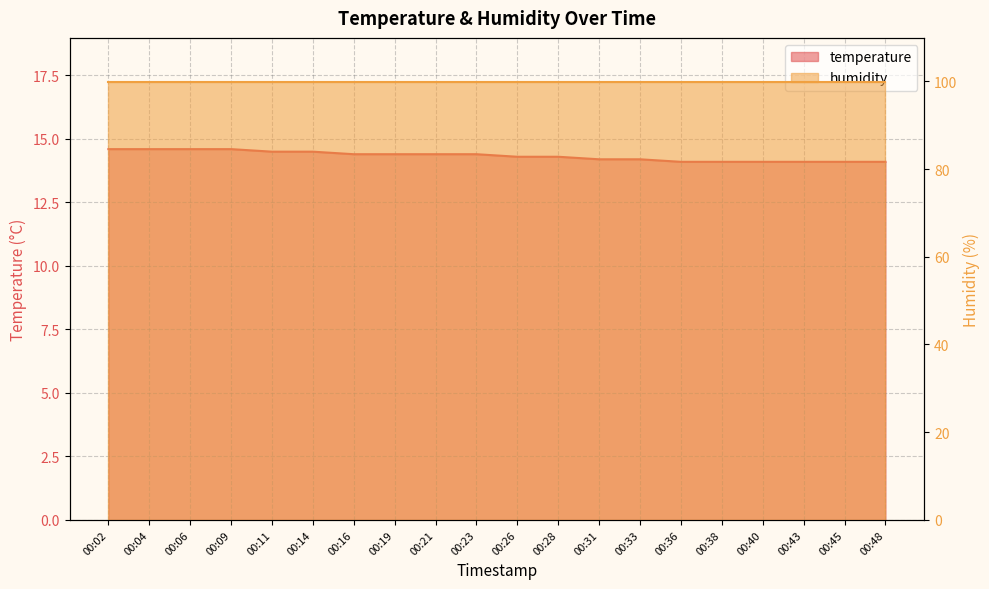

Between 00:19 and 00:36, which is larger?

00:19